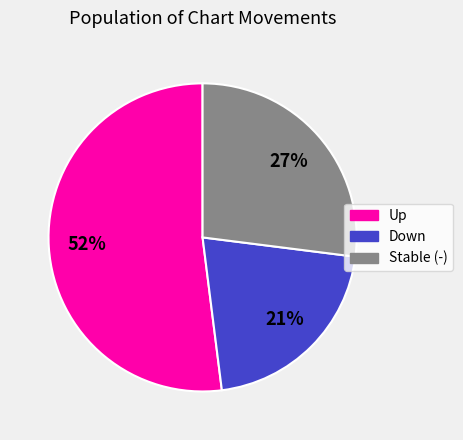

What percentage is the Stable (-) slice, to the nearest percent?

27%